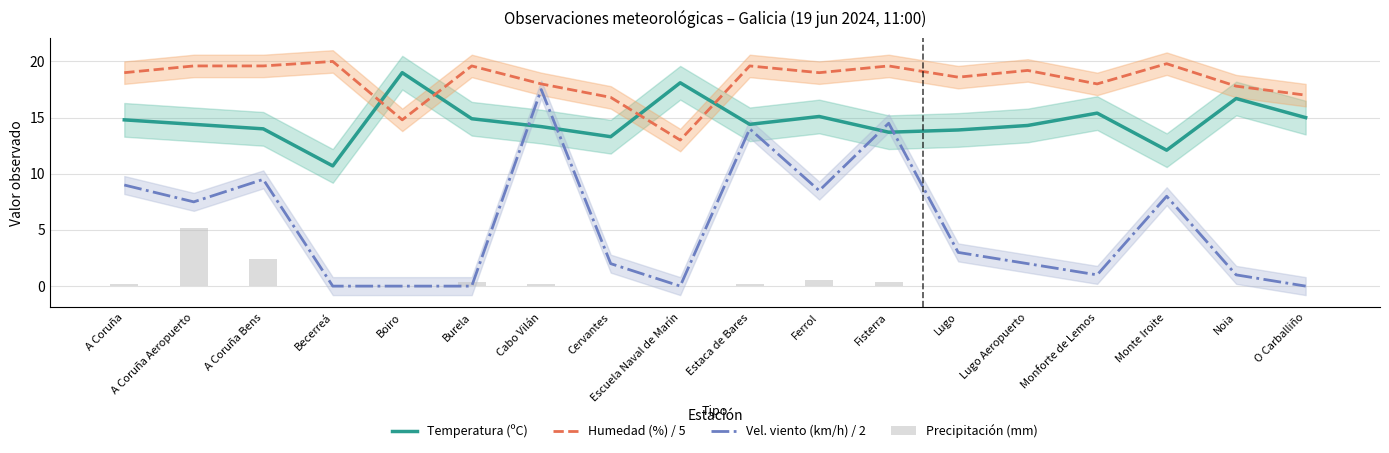

What are all the series names shown in the legend?

Temperatura (ºC), Humedad (%) / 5, Vel. viento (km/h) / 2, Precipitación (mm)